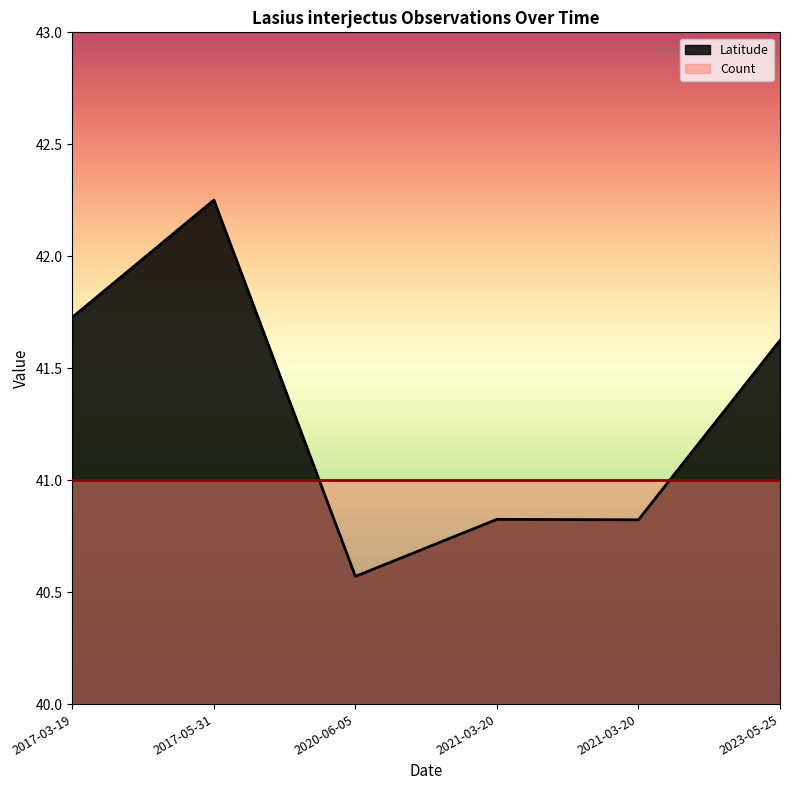

List the labels in order of value, largest first.

2017-05-31, 2017-03-19, 2023-05-25, 2021-03-20, 2021-03-20, 2020-06-05